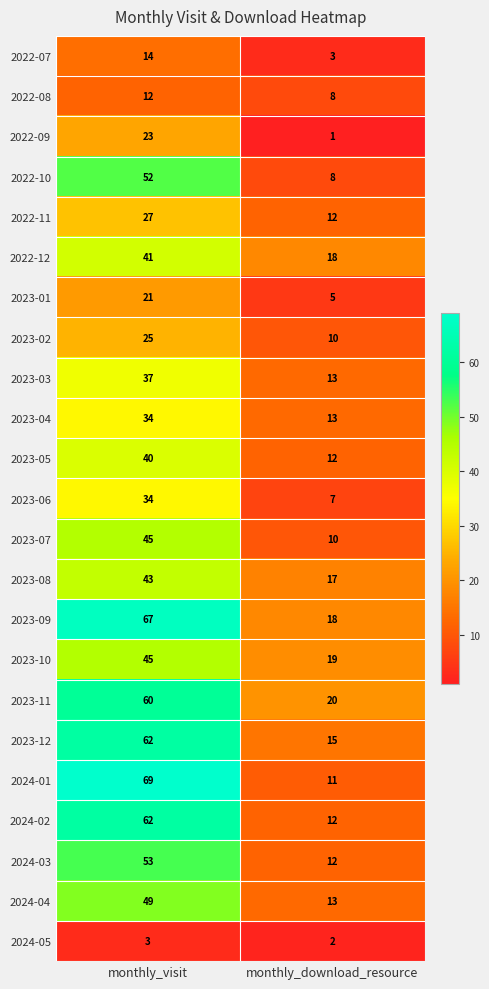

Which series has the largest range (max minus min)?

2024-01